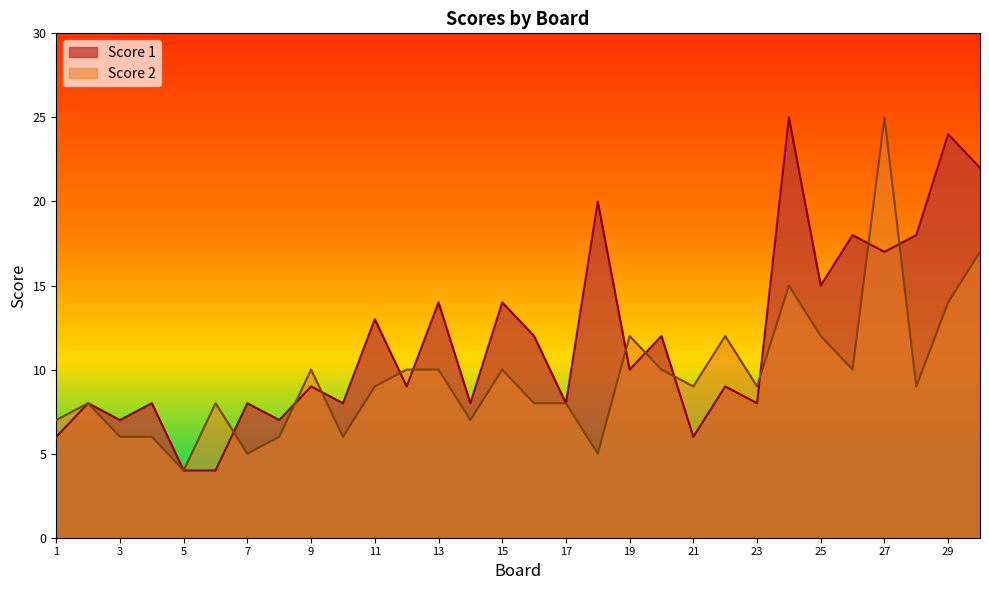

Where does the Score 1 series first go above 9?

11